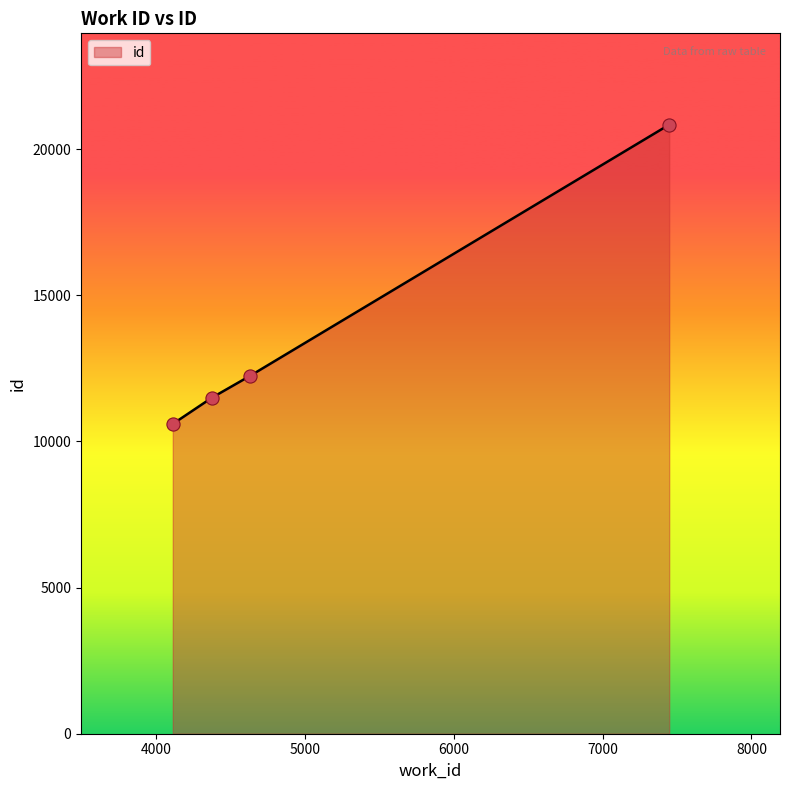

What is the greatest value displayed?

20839